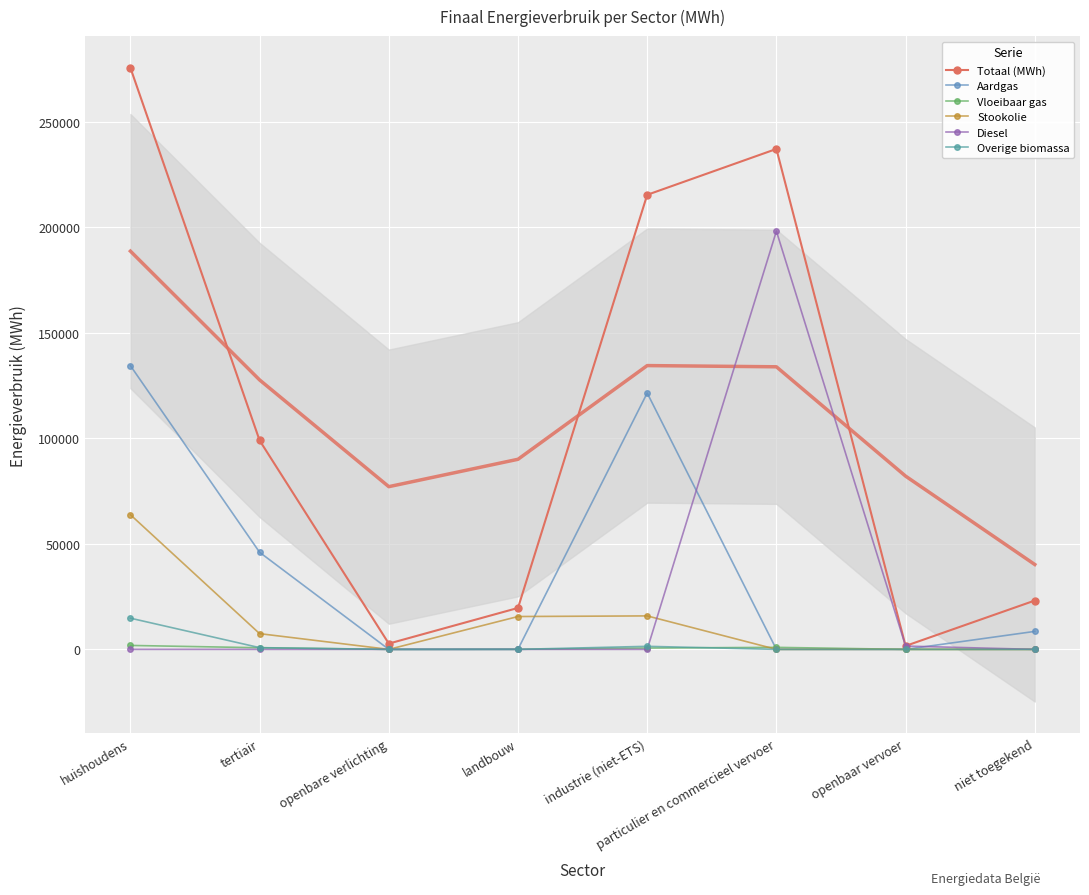

Count the number of categories in the chart.

8